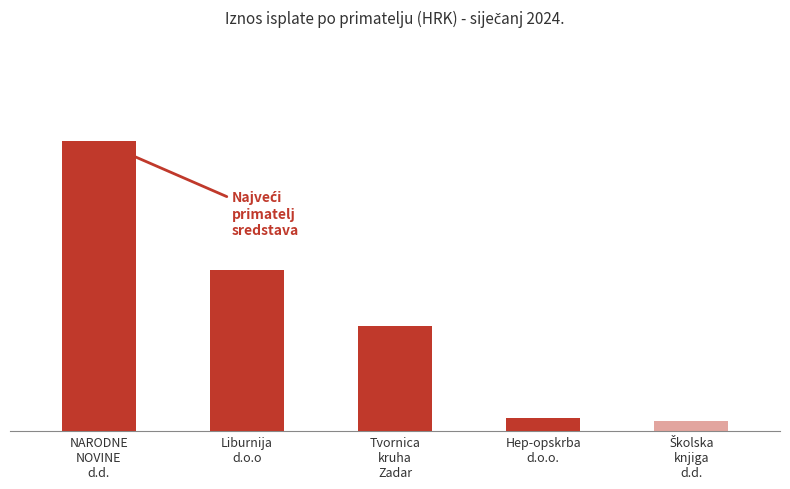

What is the maximum value shown in the chart?

5776.6